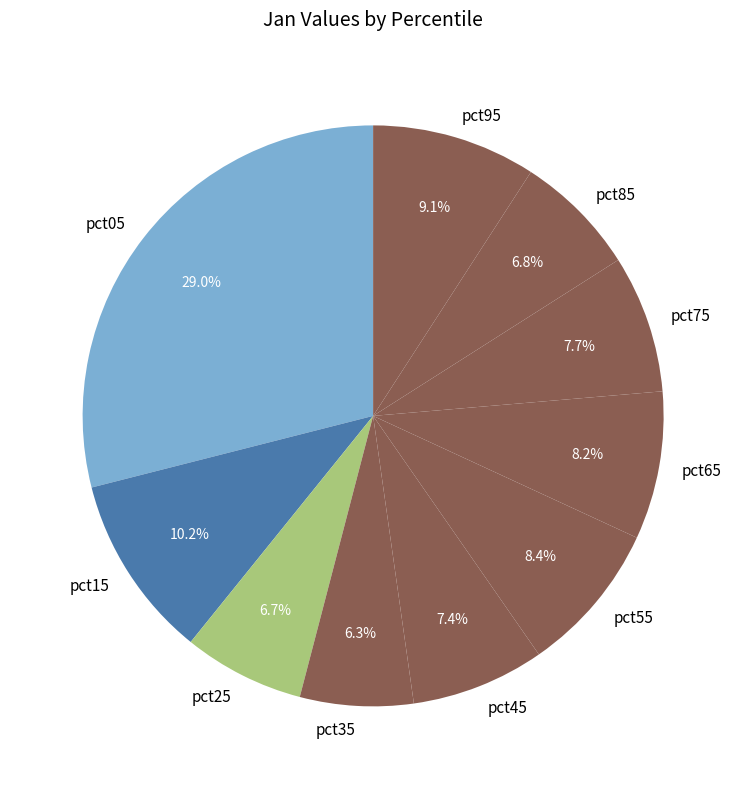

What percentage is the pct15 slice, to the nearest percent?

10%